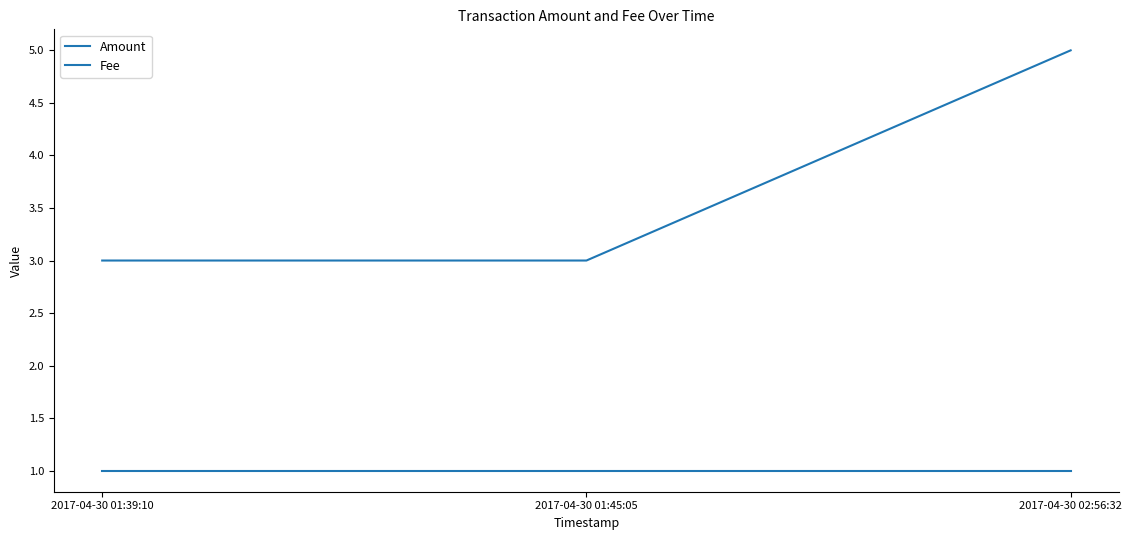

How many distinct data groups are displayed?

2